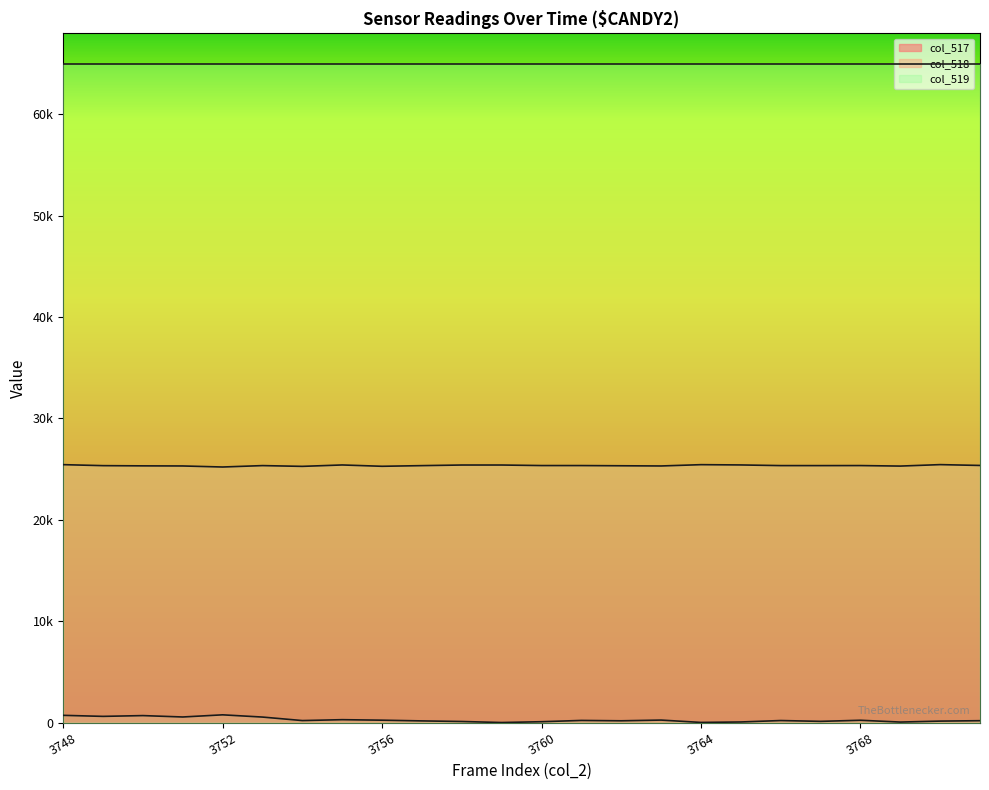

What is the difference between the col_517 values at 3767 and 3771?

66.4